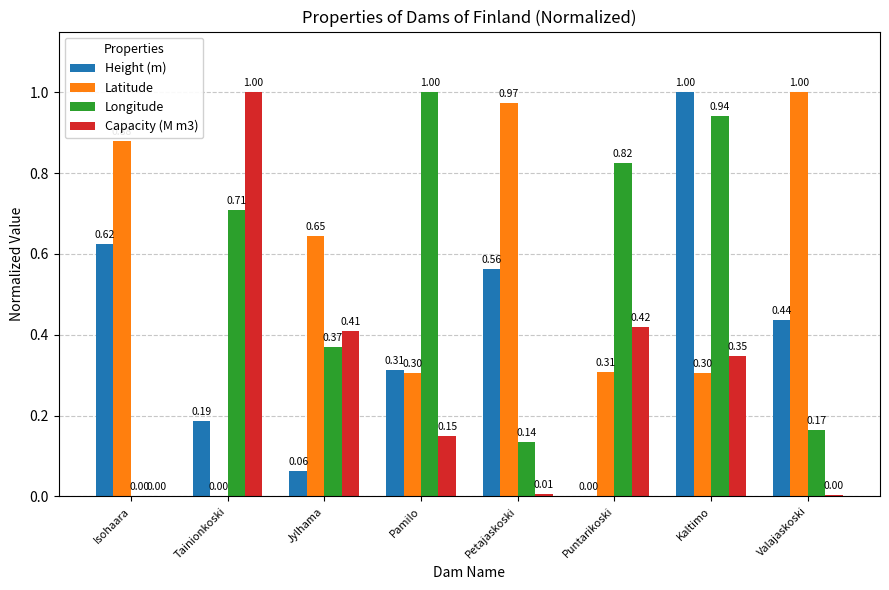

True or false: Height (m) has a value of 1.0 at Kaltimo.

True